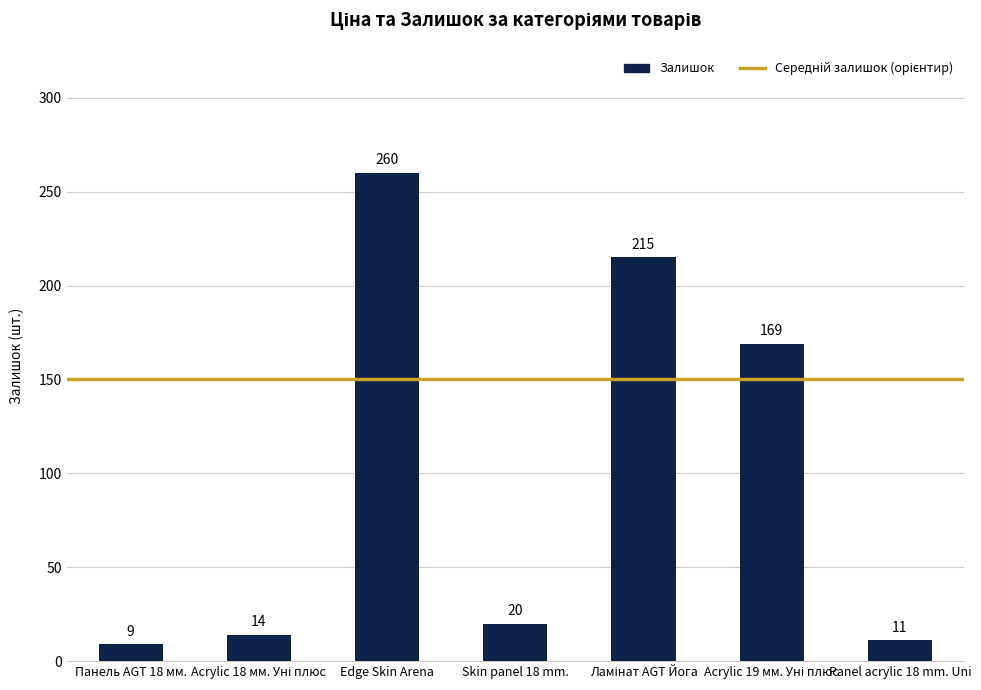

Is it true that the value at Панель AGT 18 мм. is 9?

True